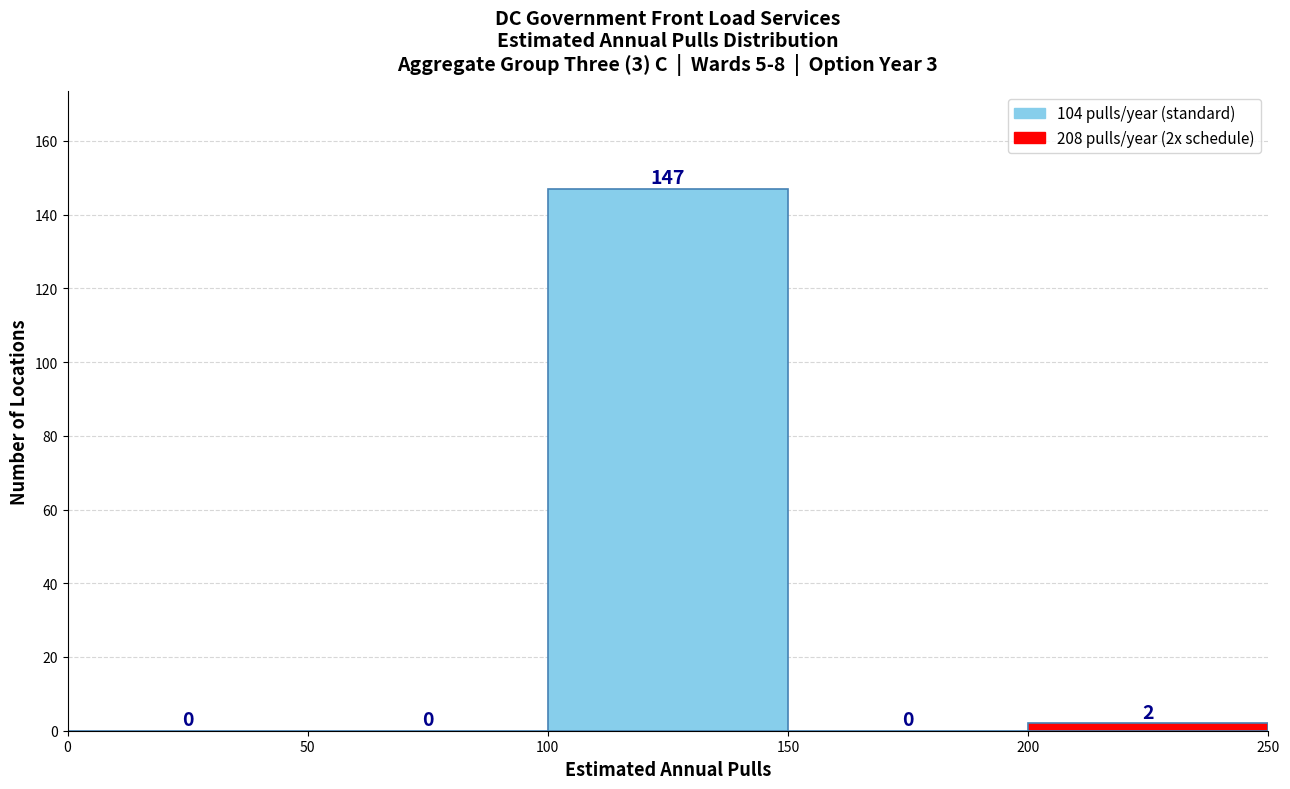

Over which range of the x-axis is the bar tallest?

100 to 150